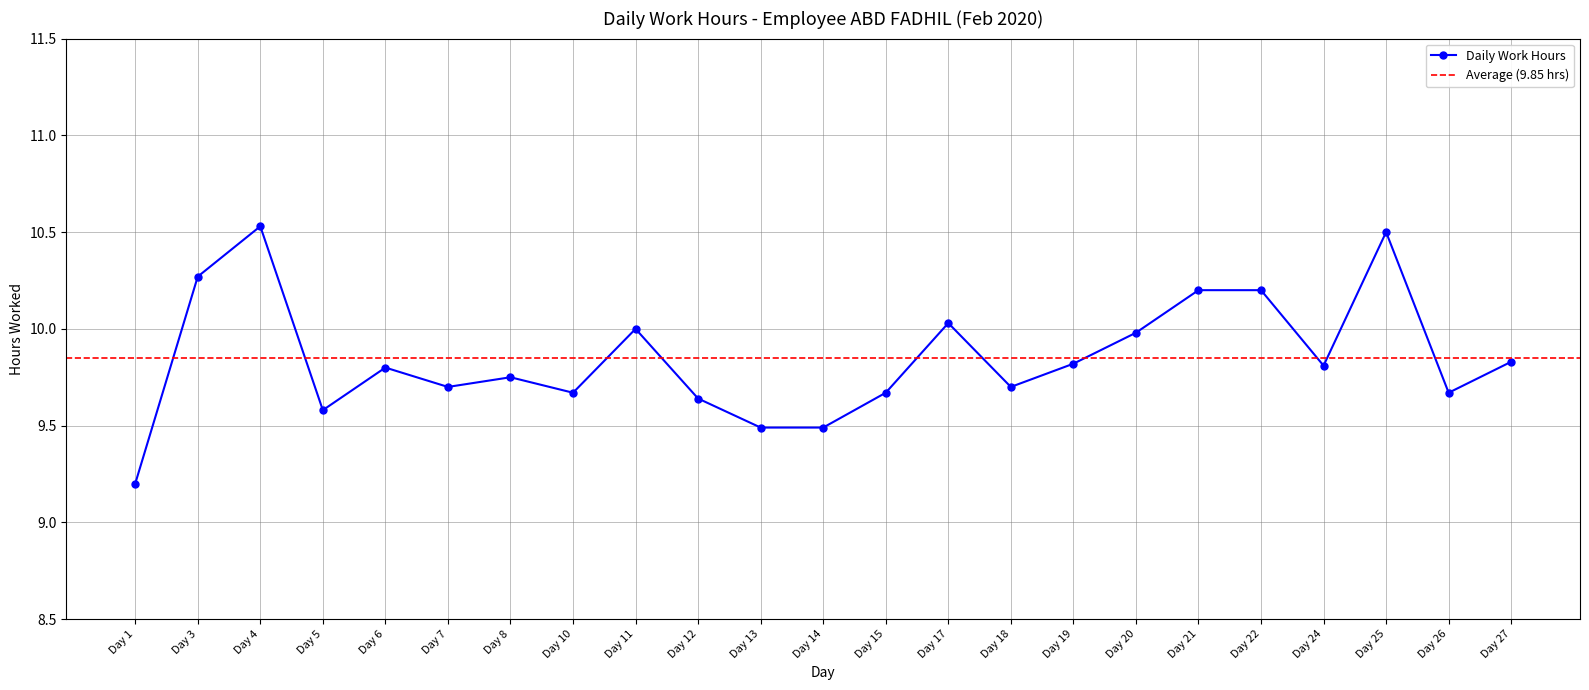

Reading left to right, extract all data points from this chart.

Day 1=9.2	Day 3=10.3	Day 4=10.5	Day 5=9.6	Day 6=9.8	Day 7=9.7	Day 8=9.8	Day 10=9.7	Day 11=10.0	Day 12=9.6	Day 13=9.5	Day 14=9.5	Day 15=9.7	Day 17=10.0	Day 18=9.7	Day 19=9.8	Day 20=10.0	Day 21=10.2	Day 22=10.2	Day 24=9.8	Day 25=10.5	Day 26=9.7	Day 27=9.8